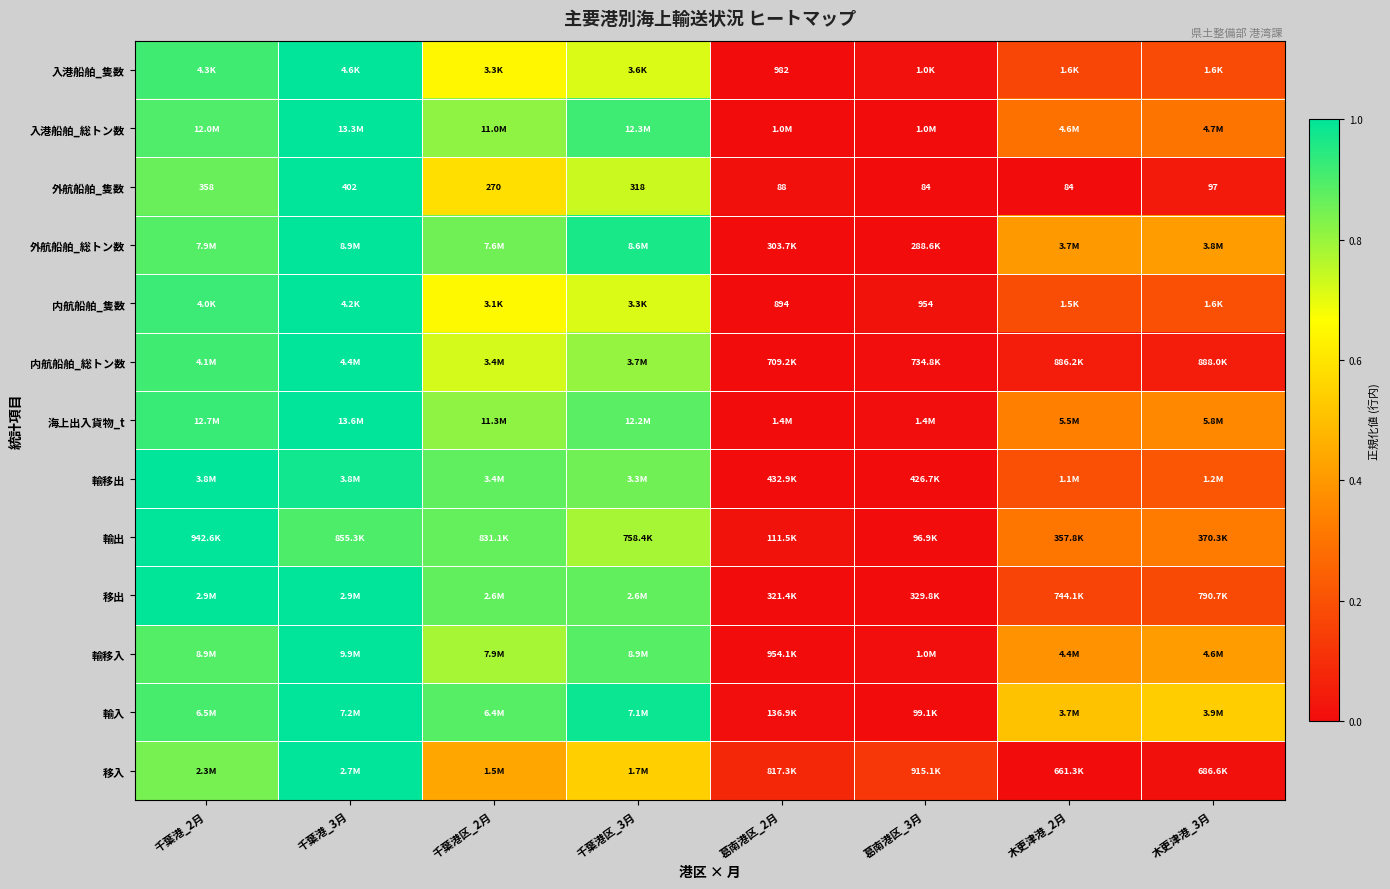

True or false: 移入 has a value of 0.5 at 千葉港_2月.

False